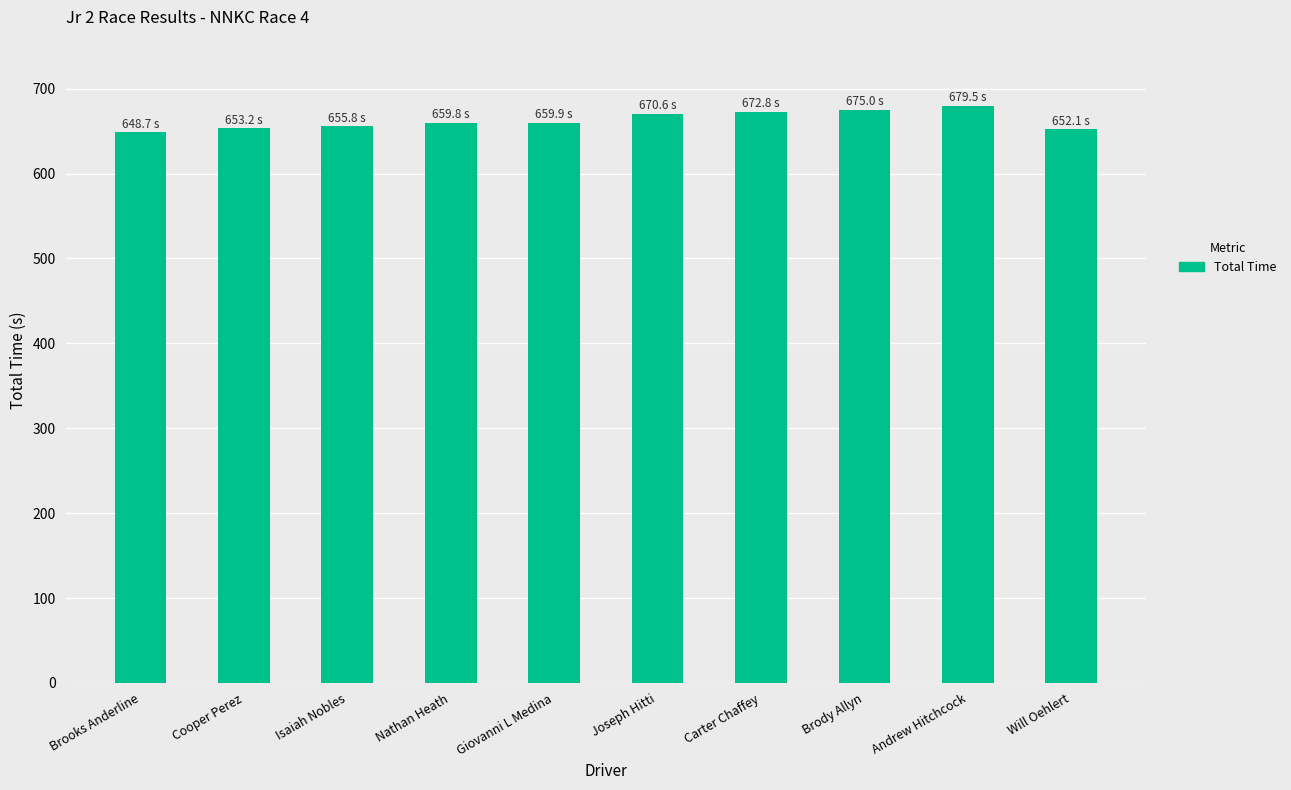

What is the minimum value shown in the chart?

648.7